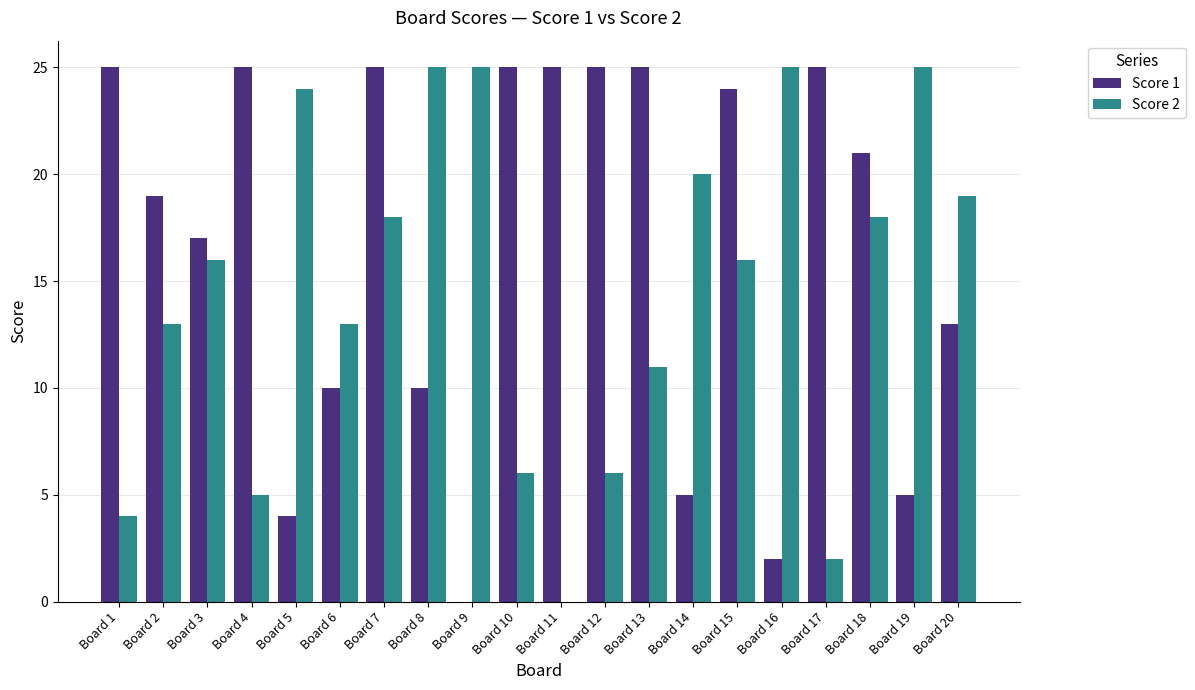

Are the bars grouped side by side (vs. stacked)?

Yes